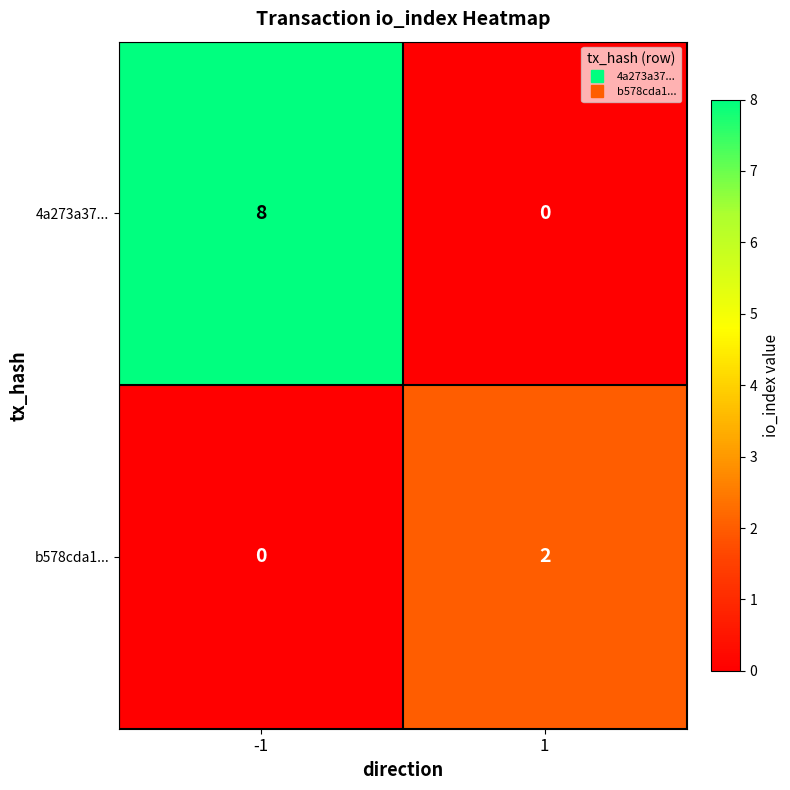

List the labels in order of b578cda1... value, largest first.

1, -1